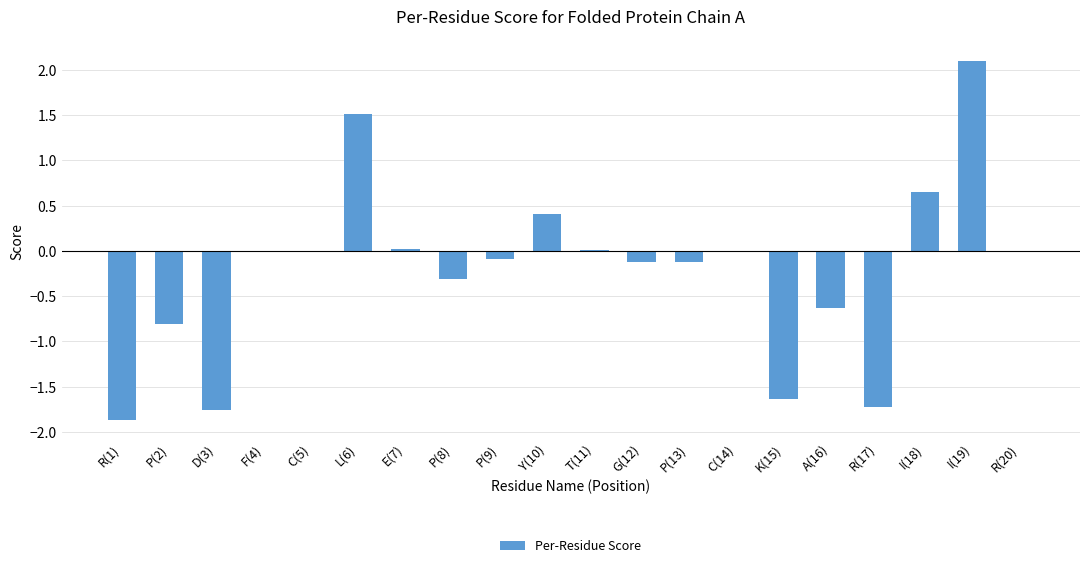

What is the sum of all values?

-4.4